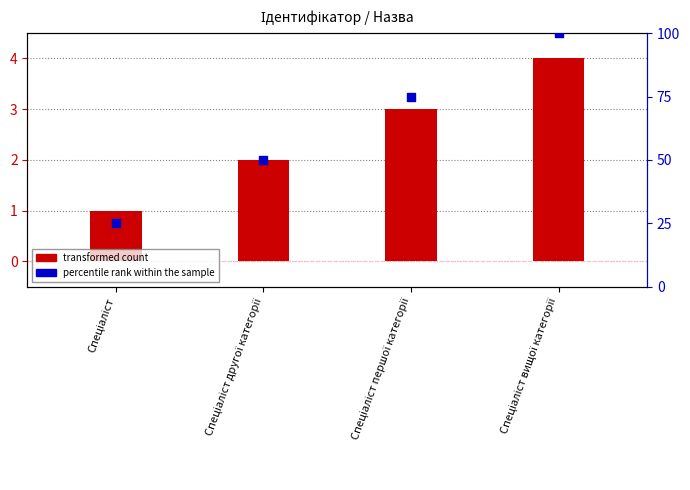

Which series has the largest total across all categories?

percentile rank within the sample